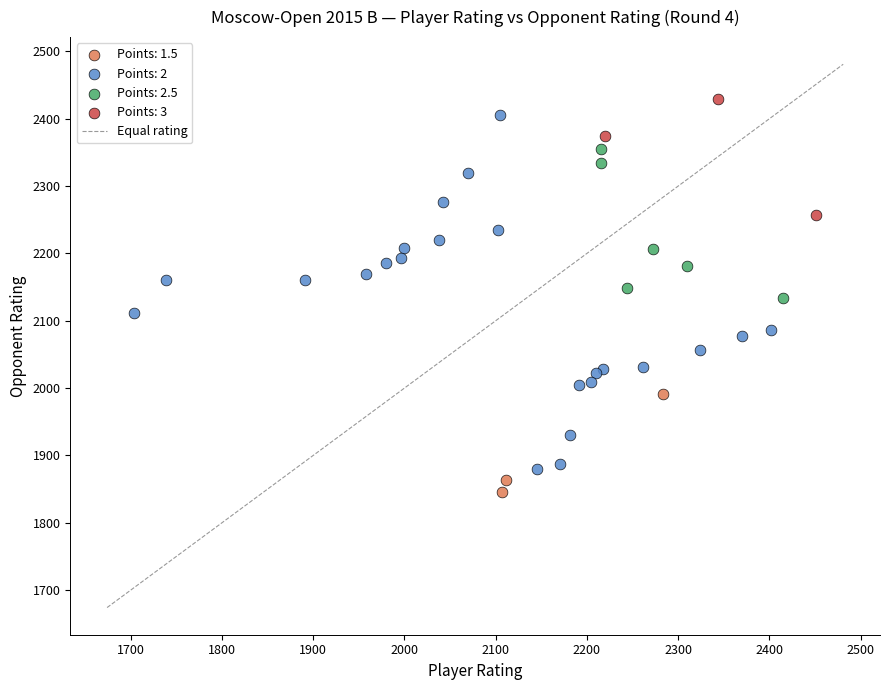

Which series has the largest Y range (max minus min)?

Points: 2